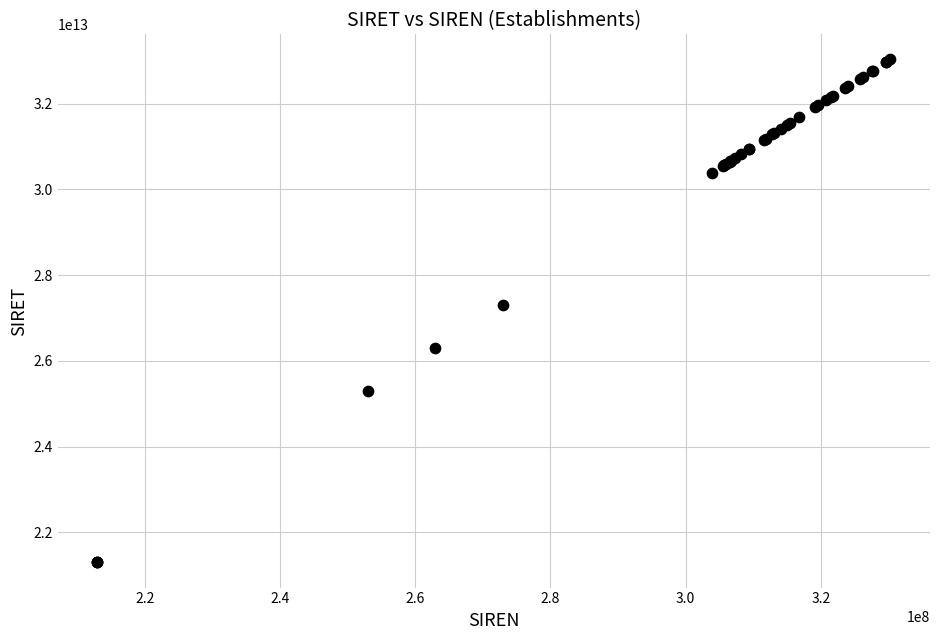

What Y value in the scatter plot is closest to 27164737050019?

27300099200019